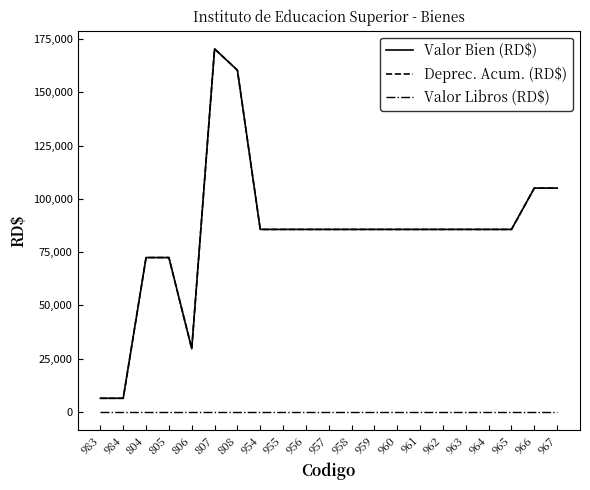

What is the maximum value shown in the chart?

170325.0